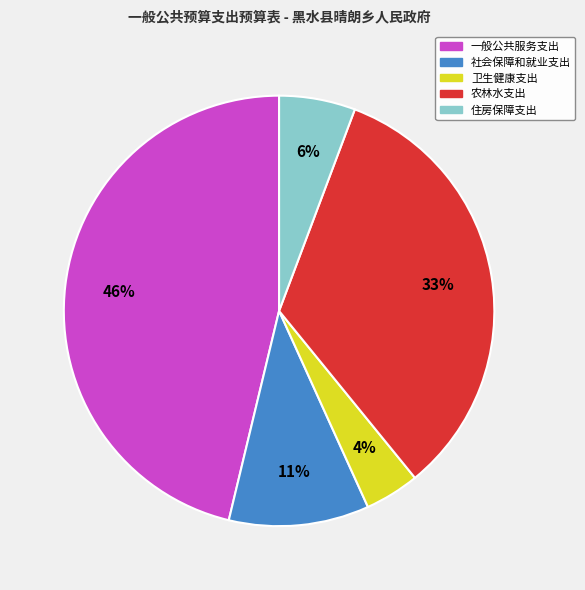

Is 住房保障支出 the majority of the pie?

No